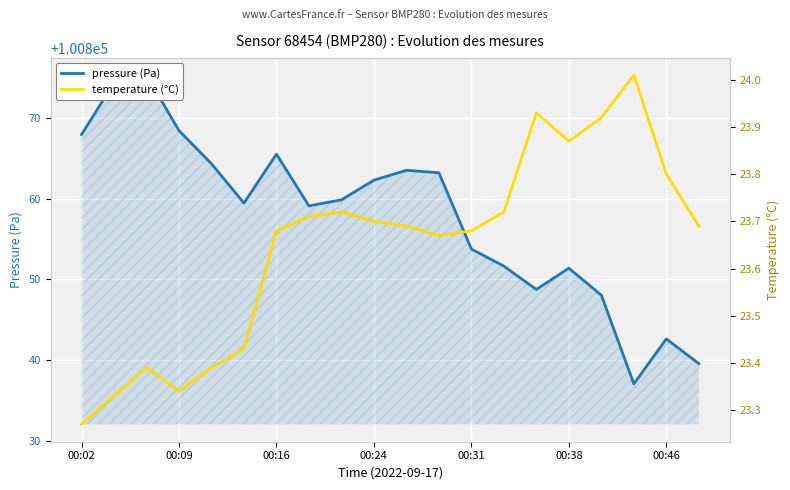

Which series has the largest total across all categories?

pressure (Pa)